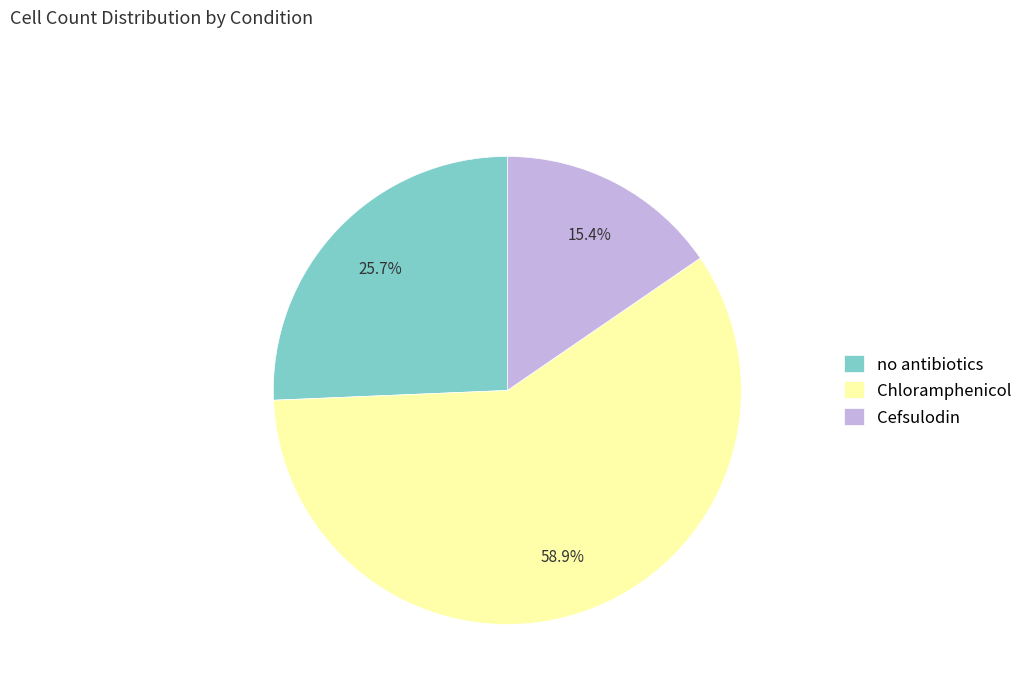

To the nearest percent, what percentage of the pie is no antibiotics?

26%